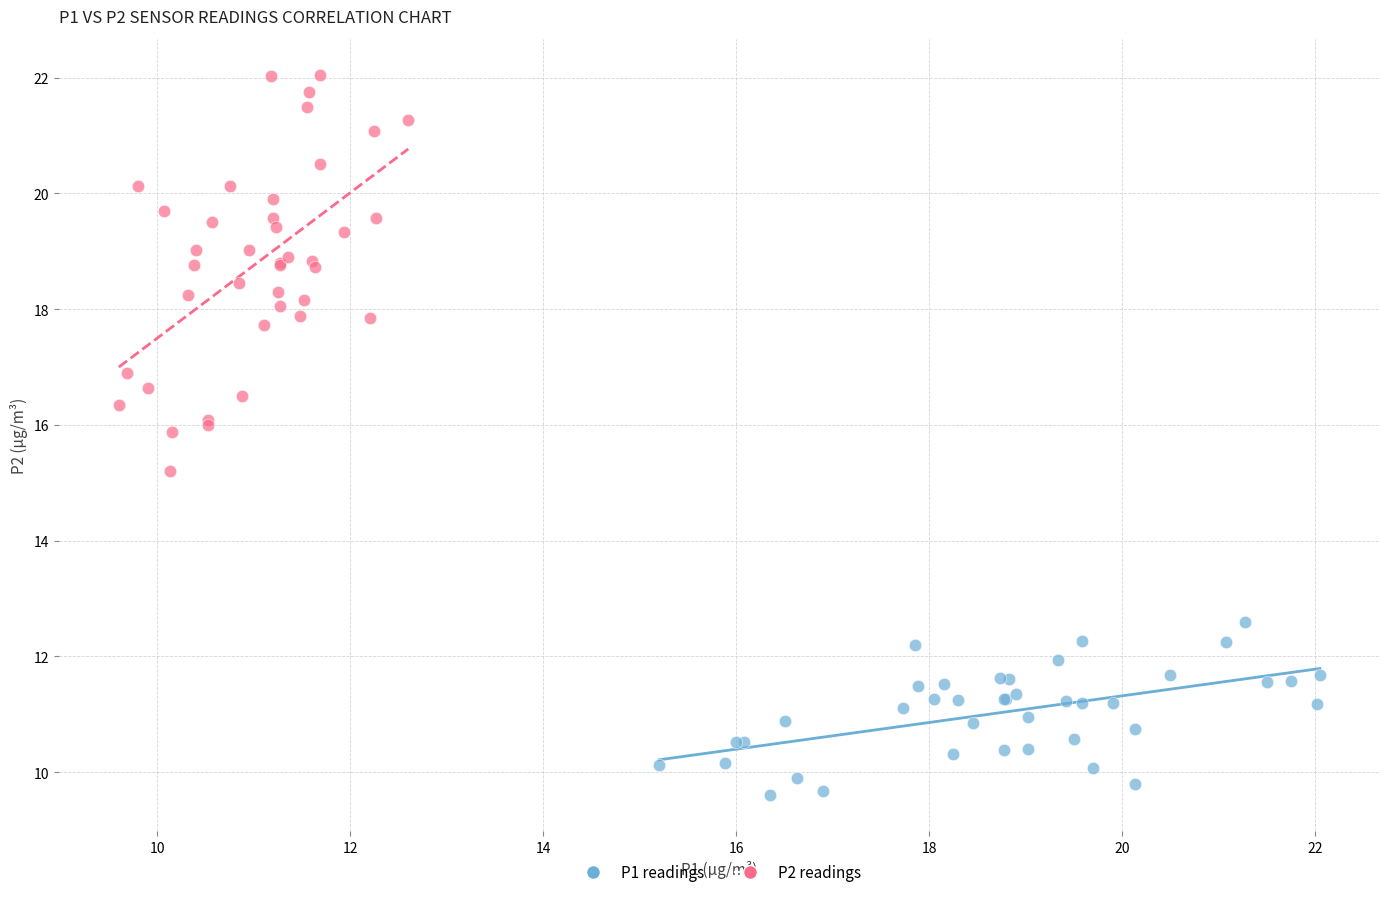

Which series reaches the minimum Y coordinate?

P1 readings